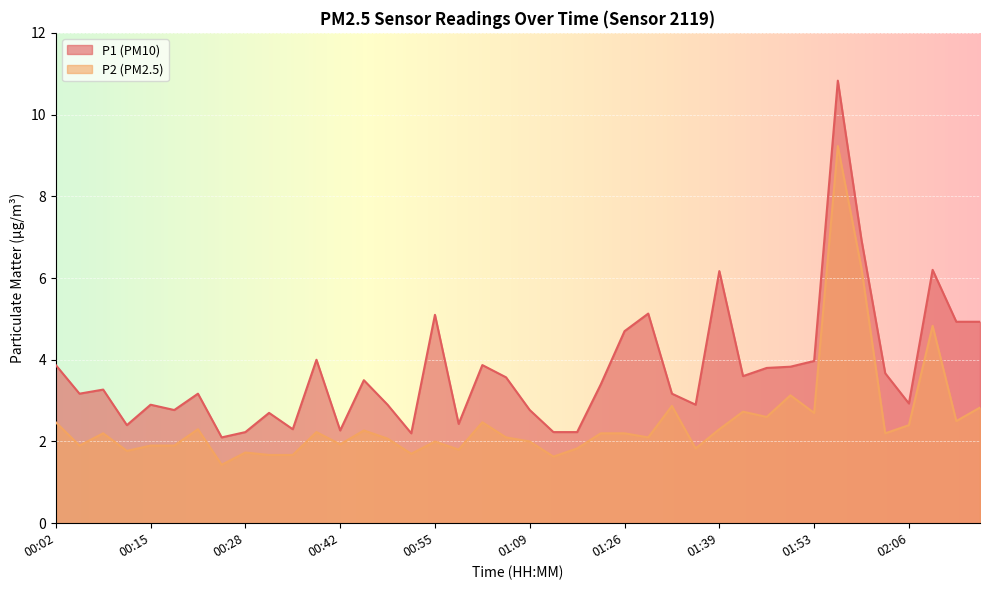

Which has a higher value, 00:02 or 02:09?

02:09